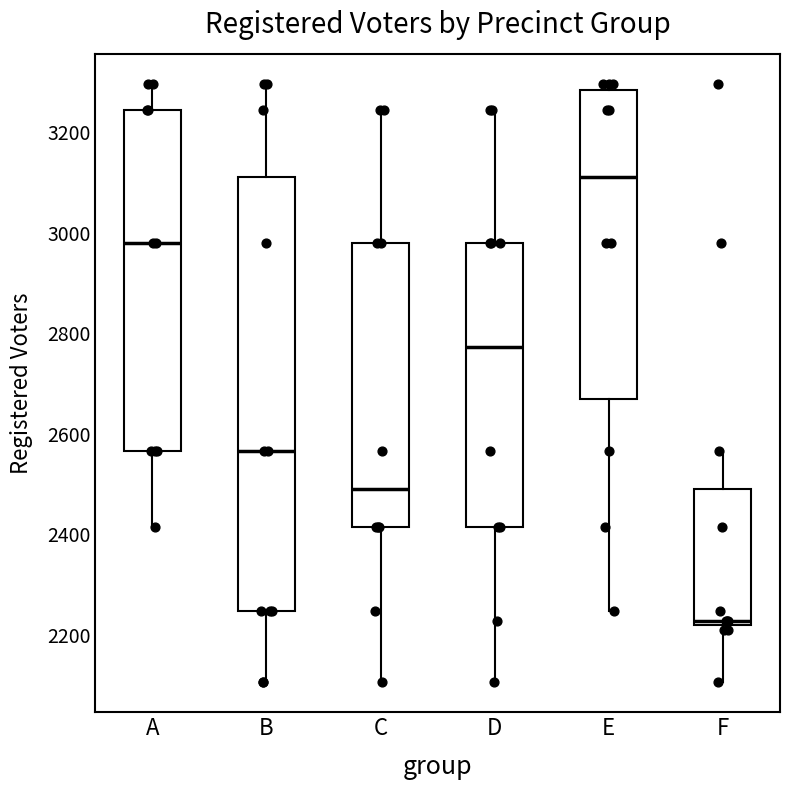

Where does the lower whisker of the box for E end on the y-axis? The values are not printed on the chart, so give them approximately, as read against the axis.

2240